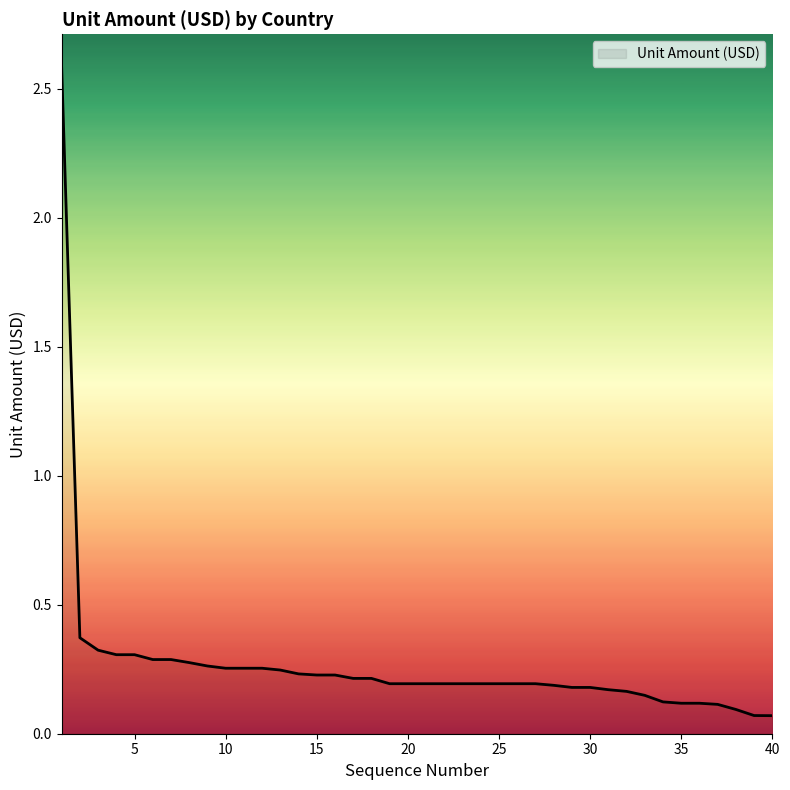

What is the difference between the maximum and minimum values?

2.5